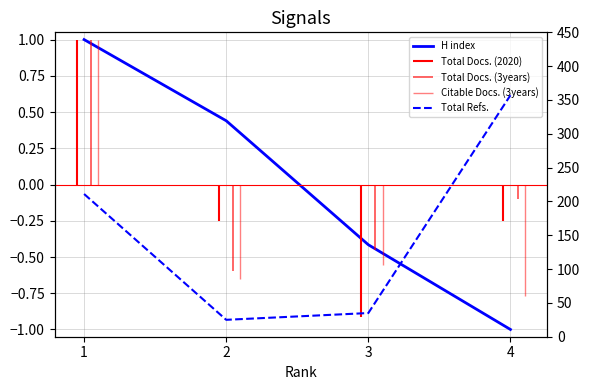

What is the value of the H index point at the 2nd from the left?

0.4